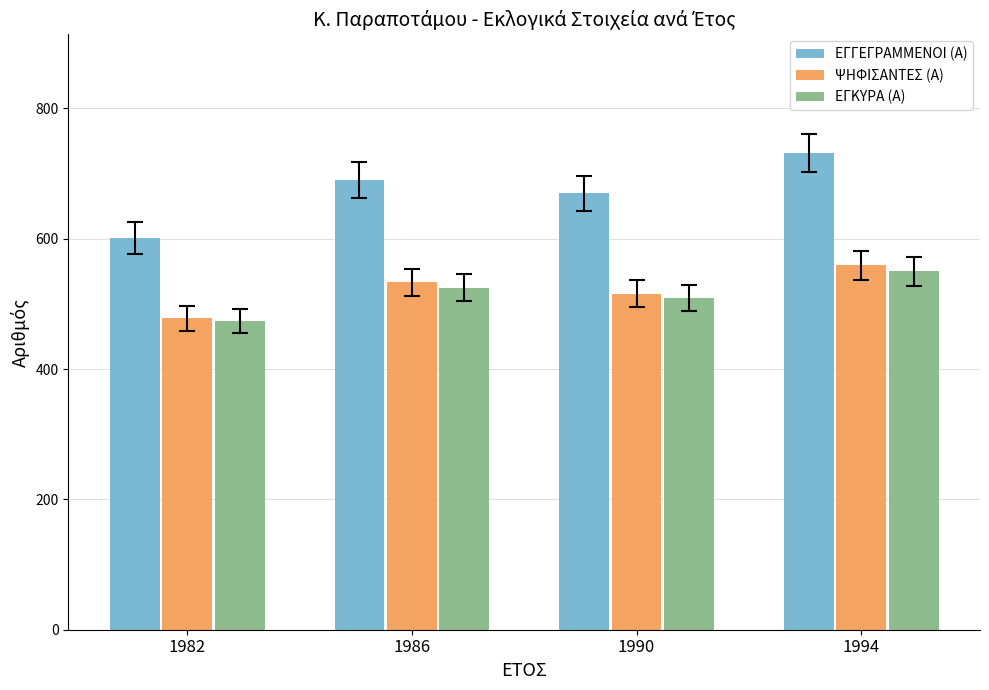

What is the difference between the highest and lowest values at 1986?

165